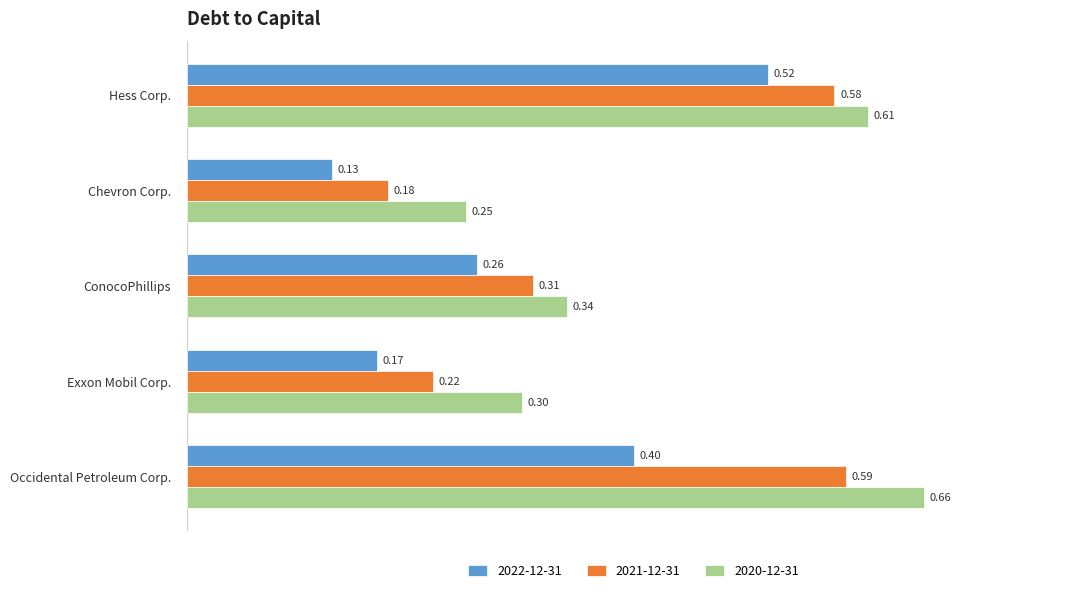

What is the sum of all 2021-12-31 values?

1.9